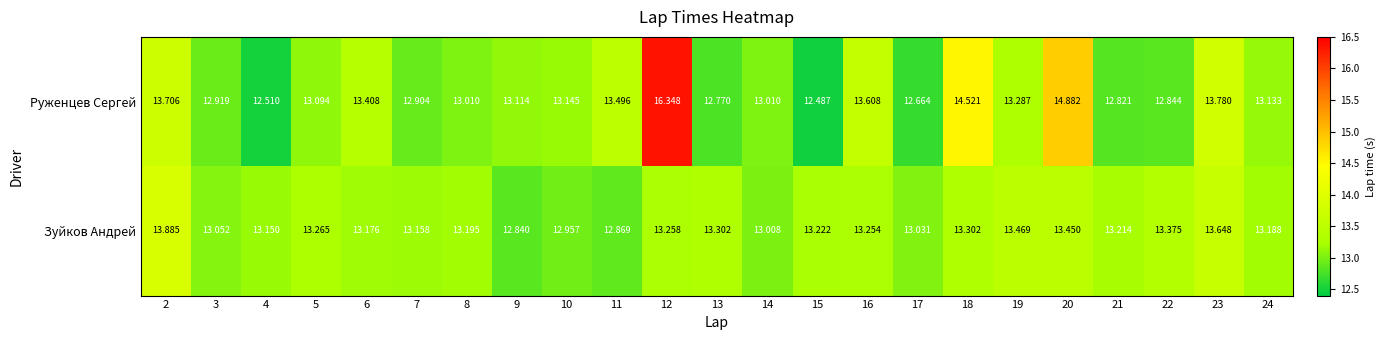

Rank the series by their maximum value, from highest to lowest.

Руженцев Сергей, Зуйков Андрей